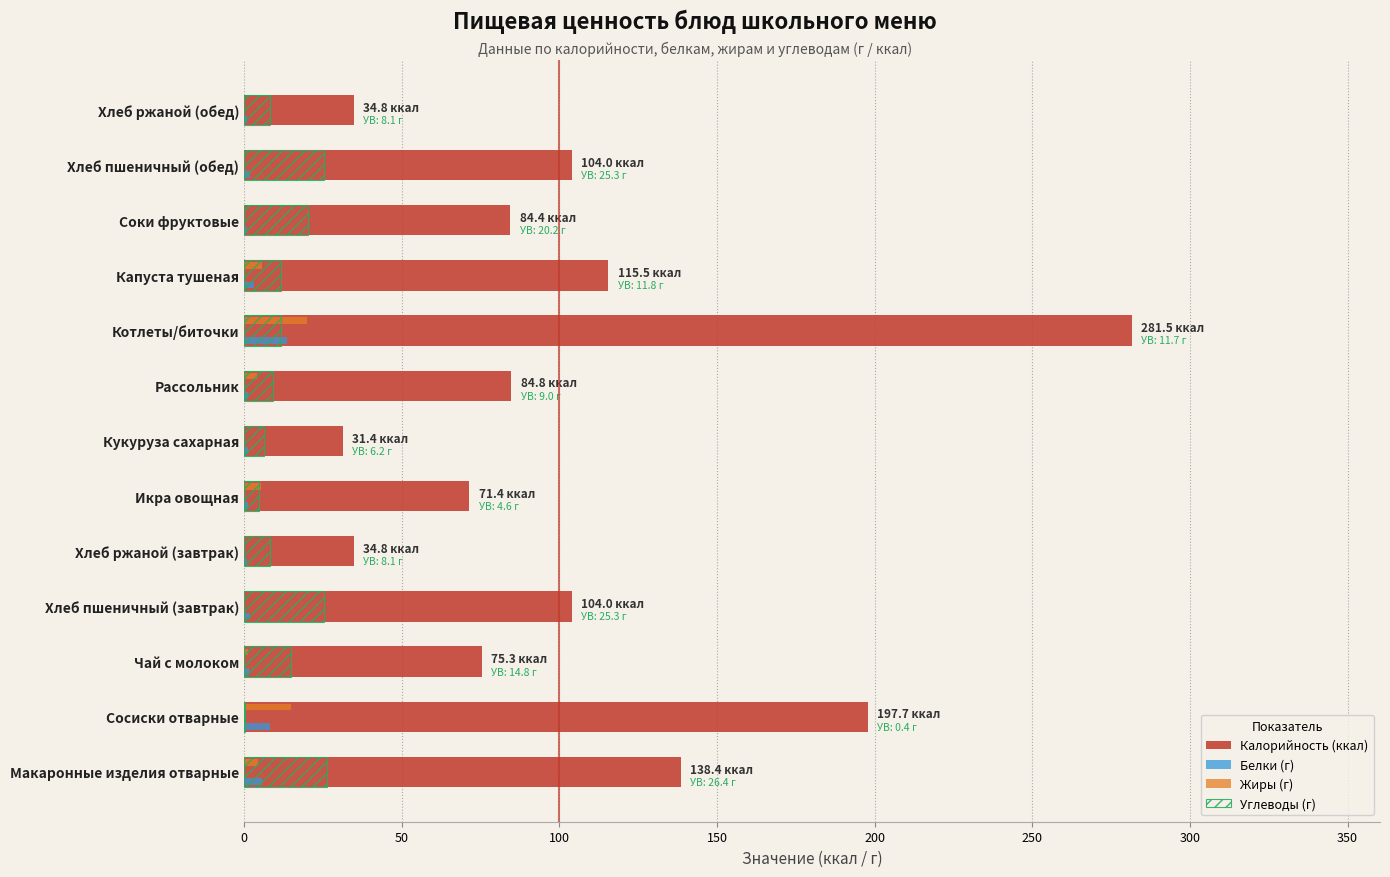

At which label is Калорийность (ккал) closest to 156?

Макаронные изделия отварные